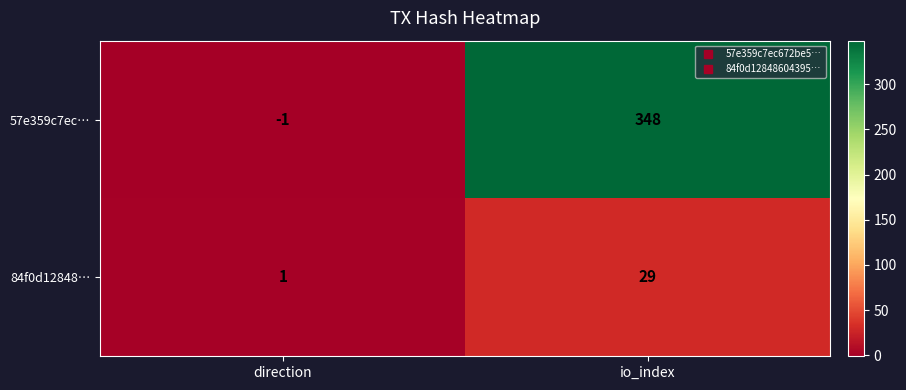

Reading left to right, transcribe all the data shown in this chart.

57e359c7ec…: direction=-1	io_index=348
84f0d12848…: direction=1	io_index=29